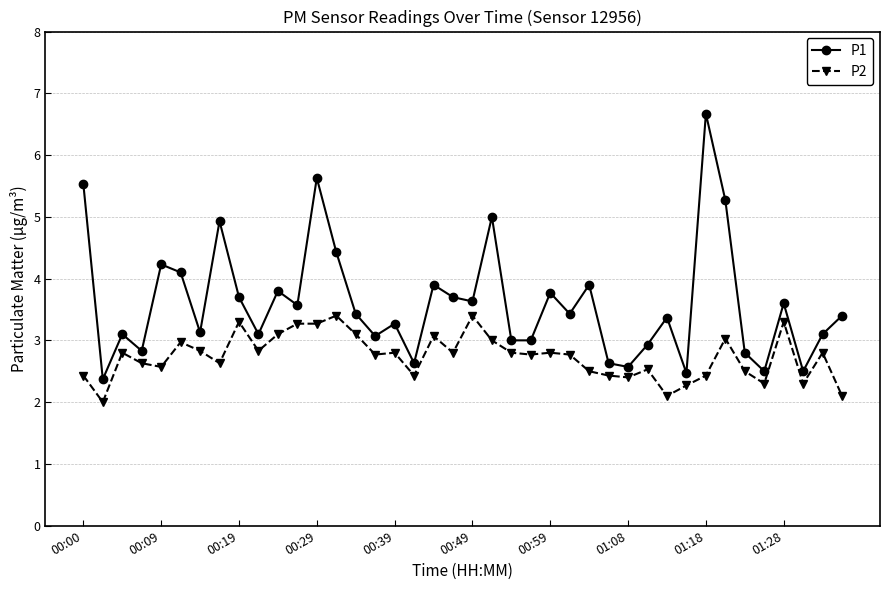

Rank the series by their maximum value, from highest to lowest.

P1, P2